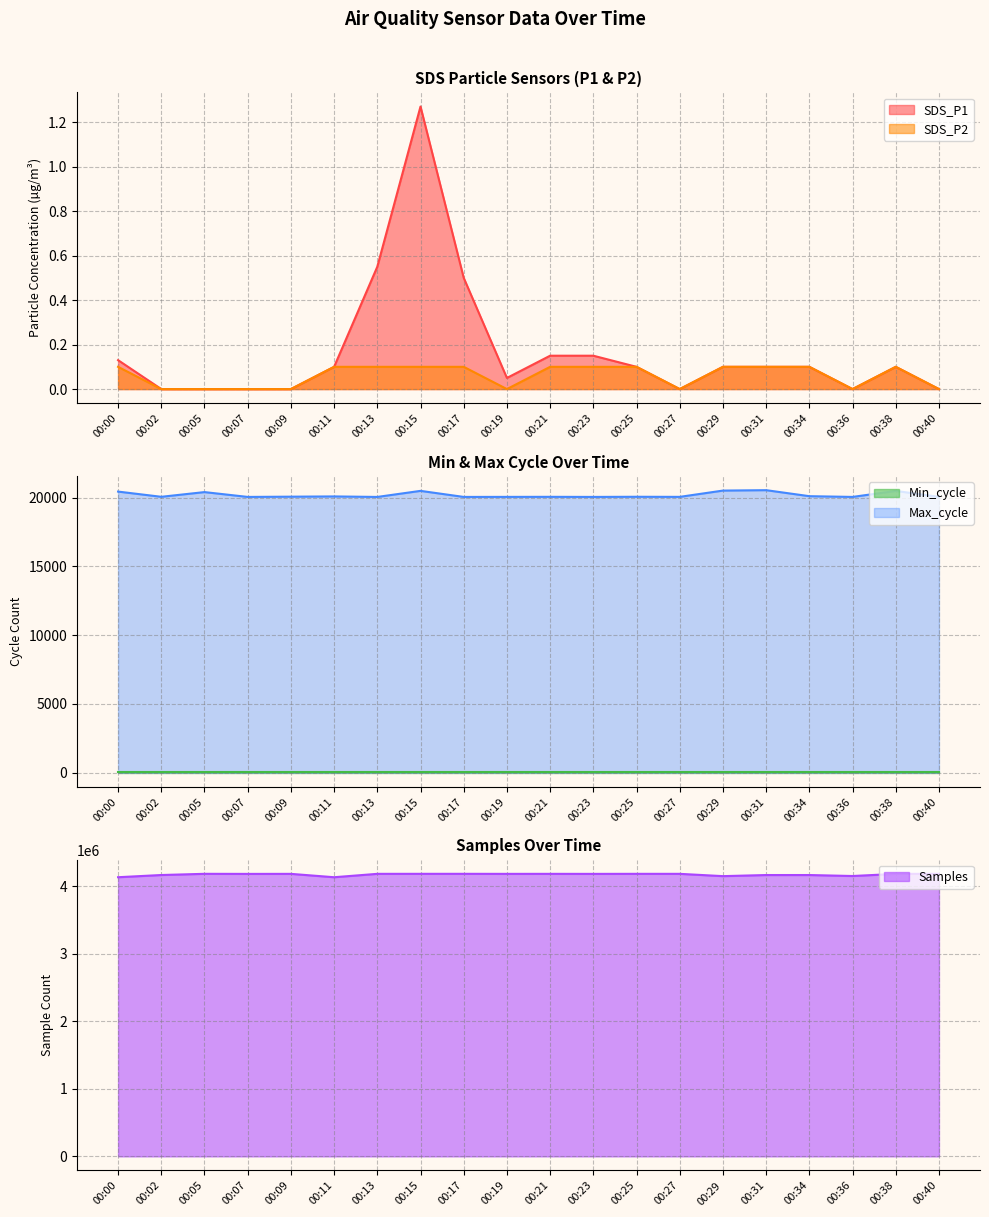

True or false: SDS_P2 has a value of 0.1 at 00:29.

True